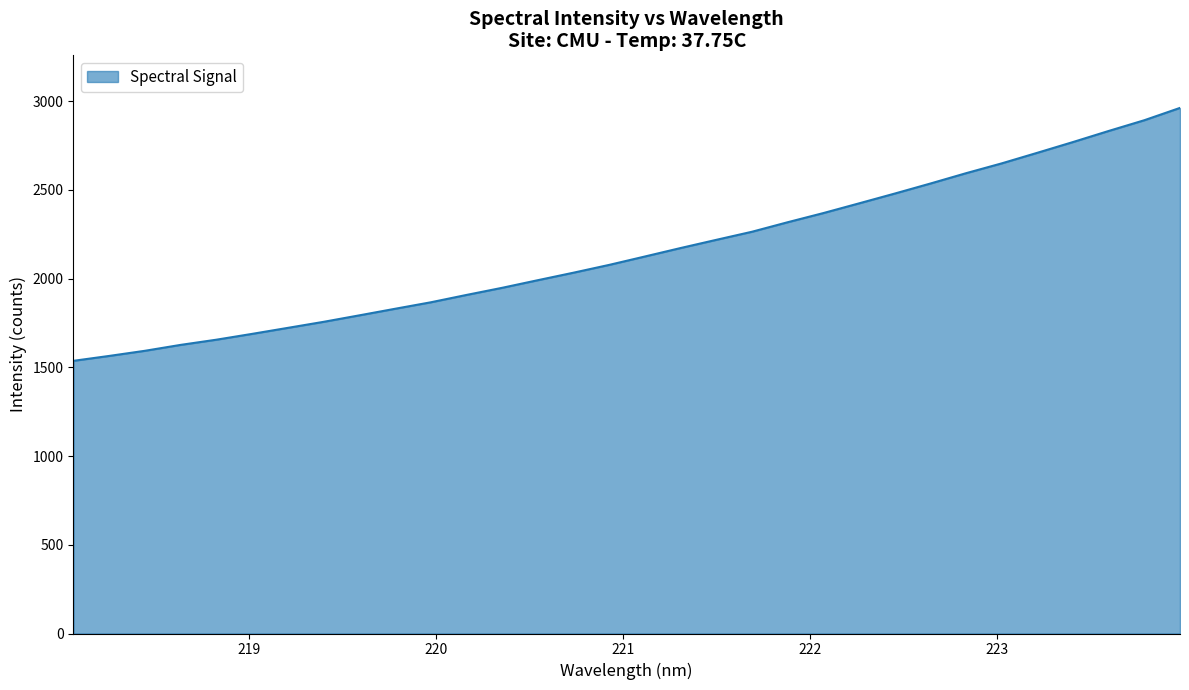

What is the maximum value shown in the chart?

2962.5